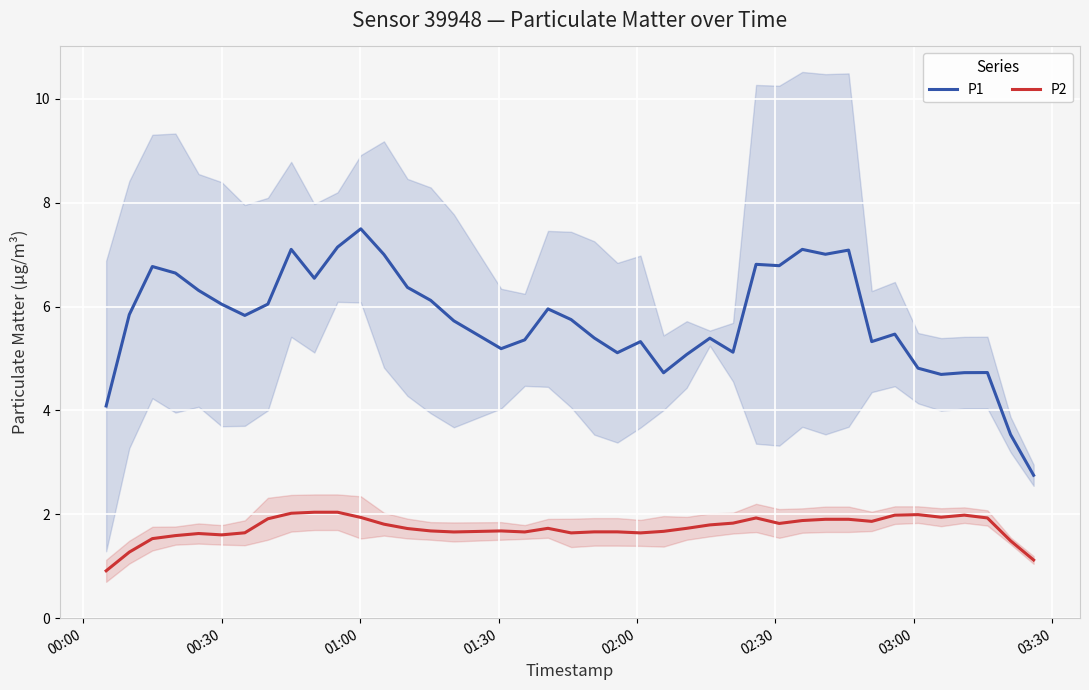

What is the lowest value of the P2 series?

0.9